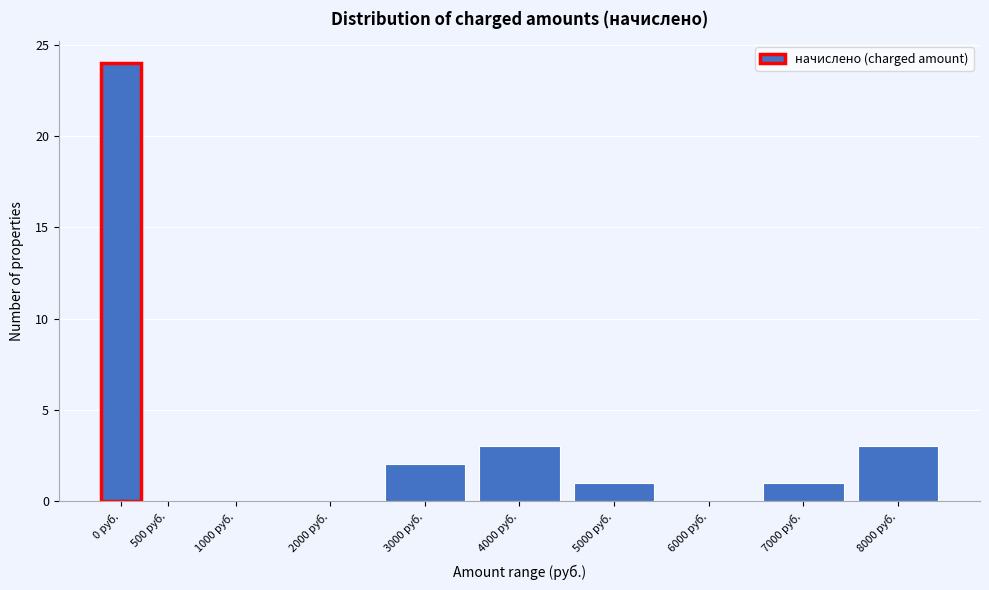

Reading left to right, extract all data points from this chart.

0 руб.=24	500 руб.=0	1000 руб.=0	2000 руб.=0	3000 руб.=2	4000 руб.=3	5000 руб.=1	6000 руб.=0	7000 руб.=1	8000 руб.=3